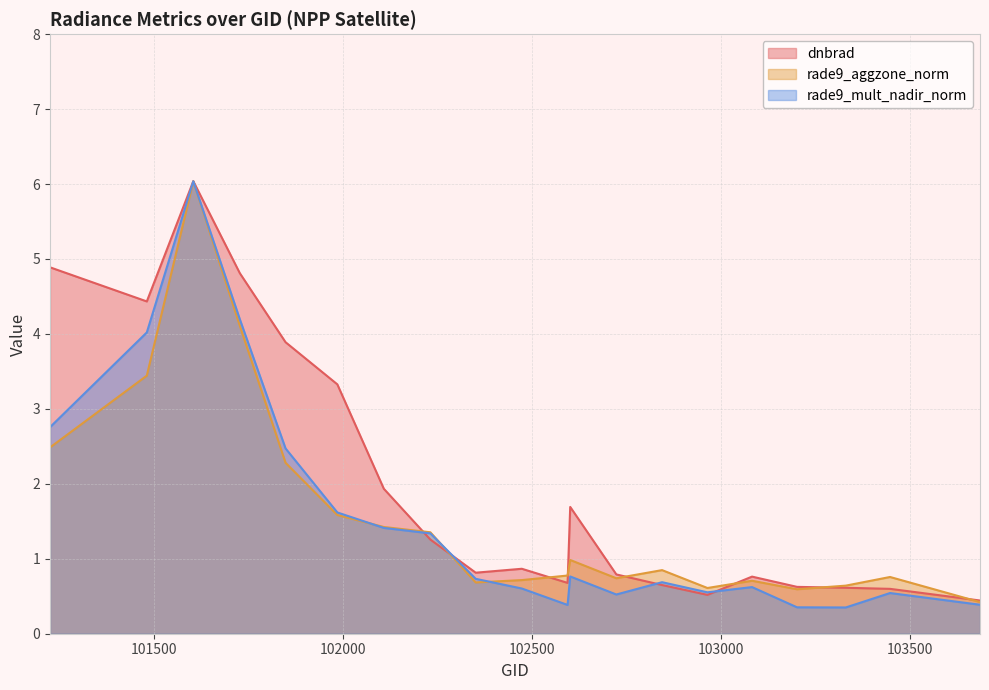

Reading left to right, extract all data points from this chart.

dnbrad: 4.9	4.4	6.0	4.8	3.9	3.3	1.9	1.3	0.8	0.9	0.7	1.7	0.8	0.6	0.5	0.8	0.6	0.6	0.6	0.4
rade9_aggzone_norm: 2.5	3.4	6.0	4.1	2.3	1.6	1.4	1.4	0.7	0.7	0.8	1.0	0.7	0.8	0.6	0.7	0.6	0.6	0.8	0.4
rade9_mult_nadir_norm: 2.8	4.0	6.0	4.2	2.5	1.6	1.4	1.3	0.7	0.6	0.4	0.8	0.5	0.7	0.6	0.6	0.4	0.4	0.5	0.4